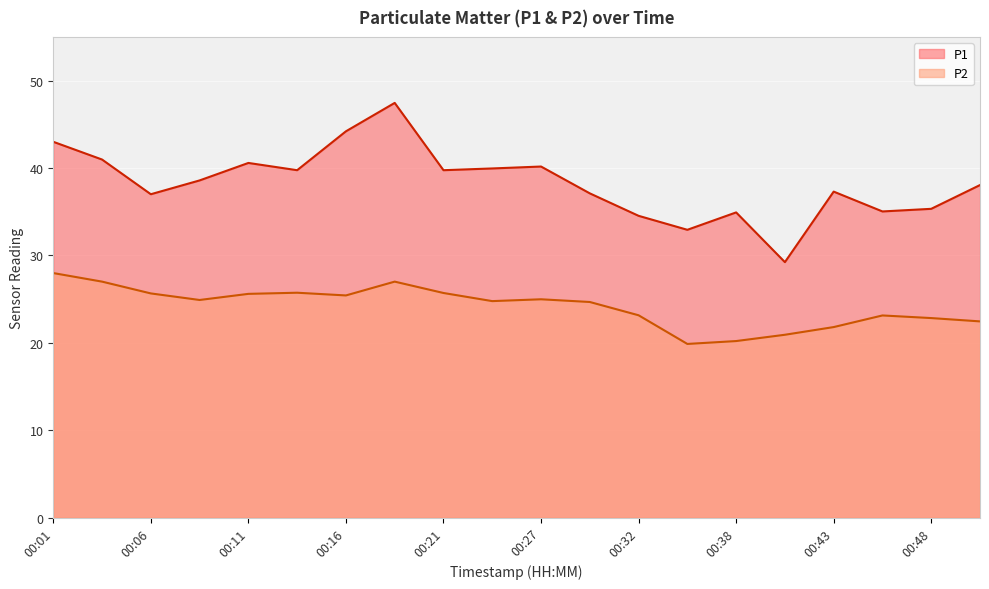

What is the highest value of the P1 series?

47.5